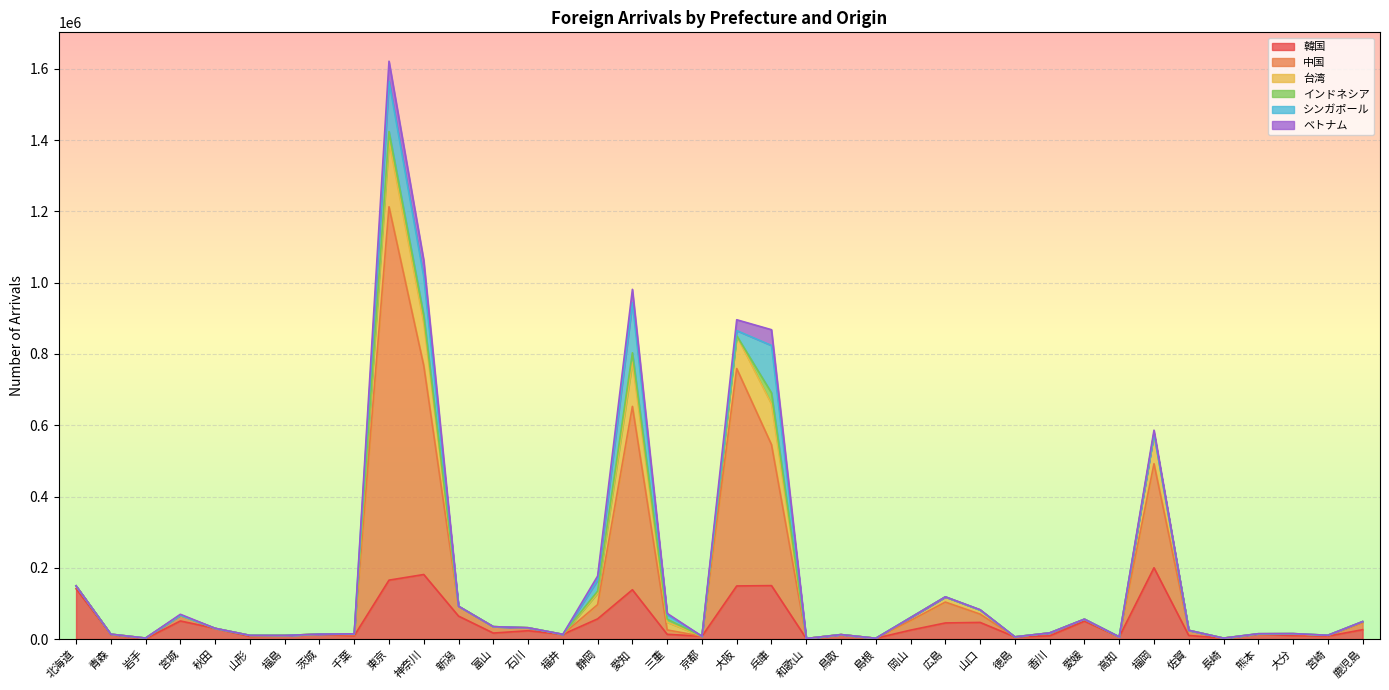

What is the highest value of the 韓国 series?

199991